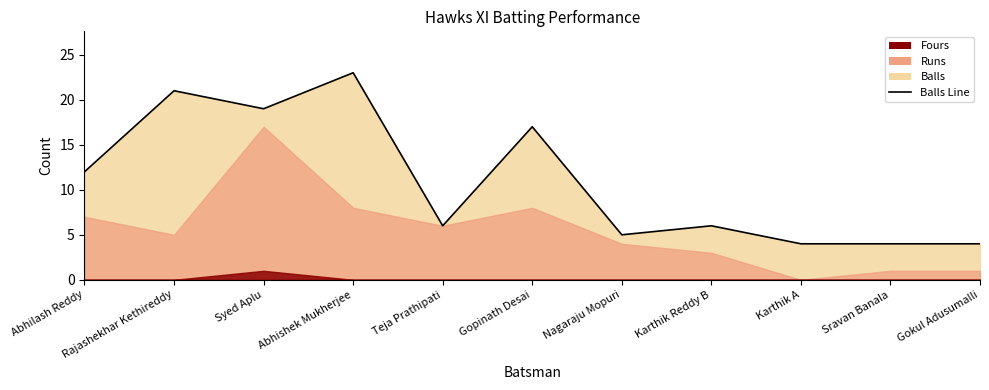

Reading right to left, extract all data points from this chart.

Gokul Adusumalli=4	Sravan Banala=4	Karthik A=4	Karthik Reddy B=6	Nagaraju Mopuri=5	Gopinath Desai=17	Teja Prathipati=6	Abhishek Mukherjee=23	Syed Aplu=19	Rajashekhar Kethireddy=21	Abhilash Reddy=12